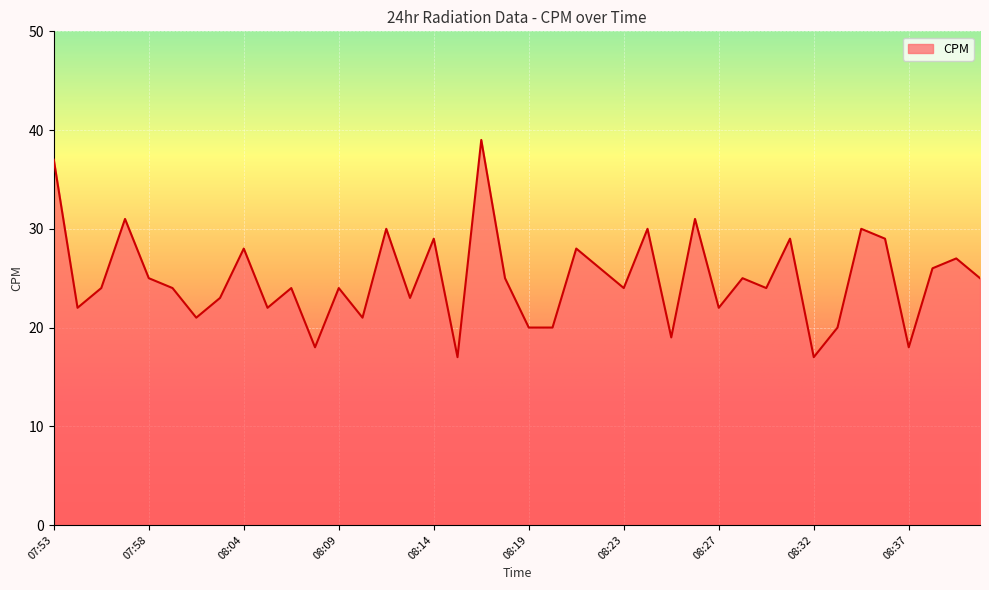

What is the difference between the maximum and minimum values?

22